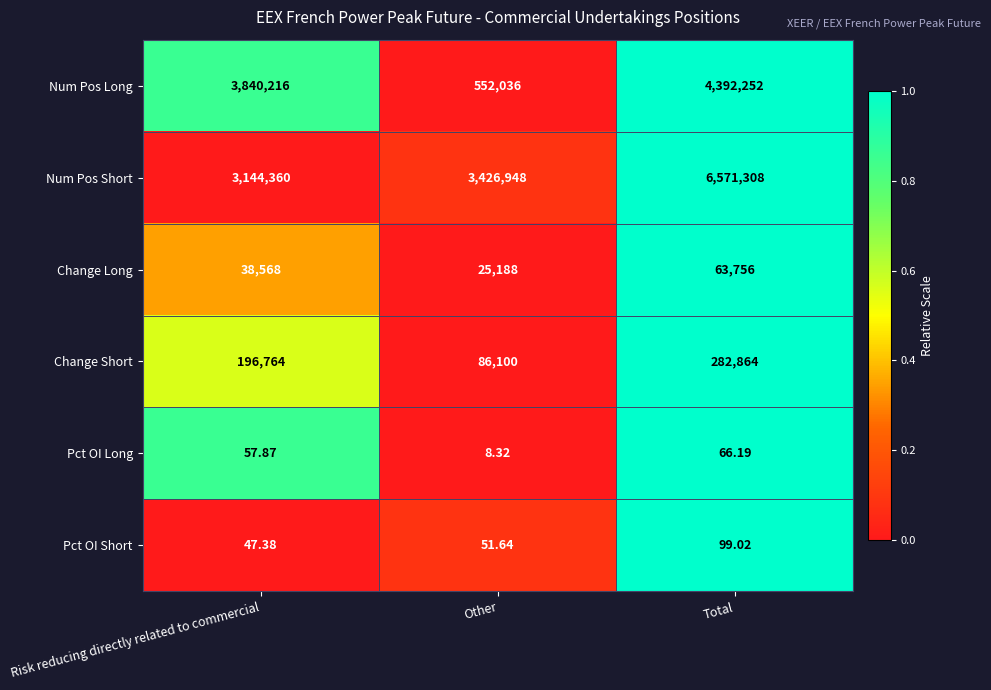

Is the value of Pct OI Long at Total greater than the value of Change Long at Risk reducing directly related to commercial?

No